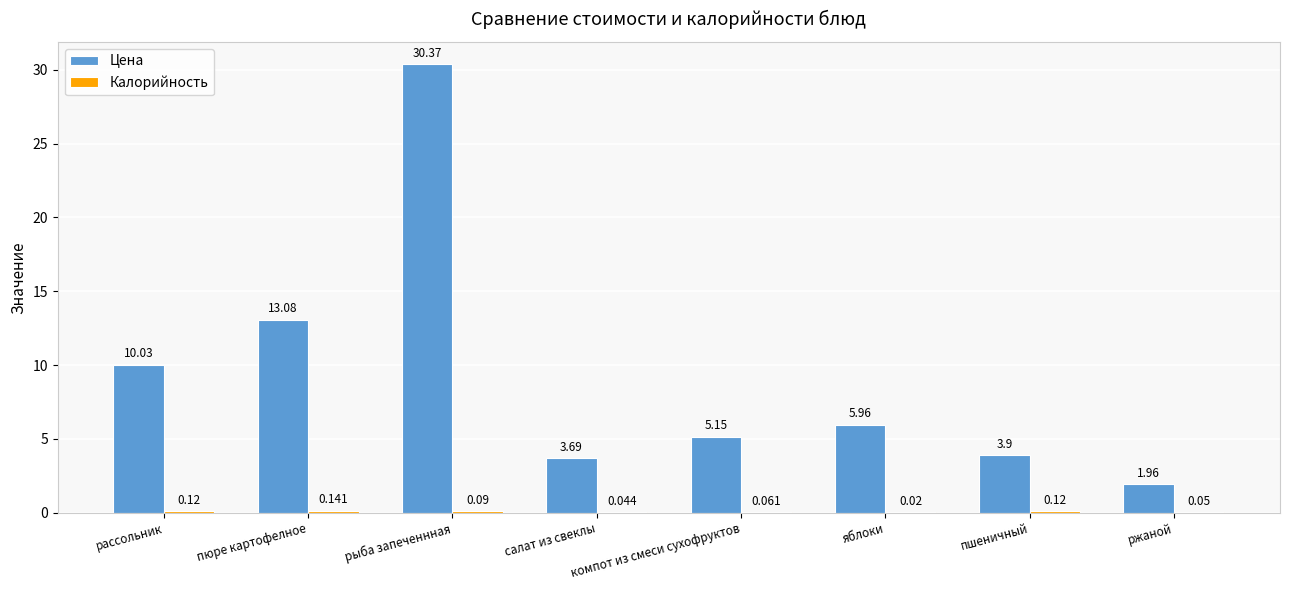

At which label does Цена first exceed 5?

рассольник